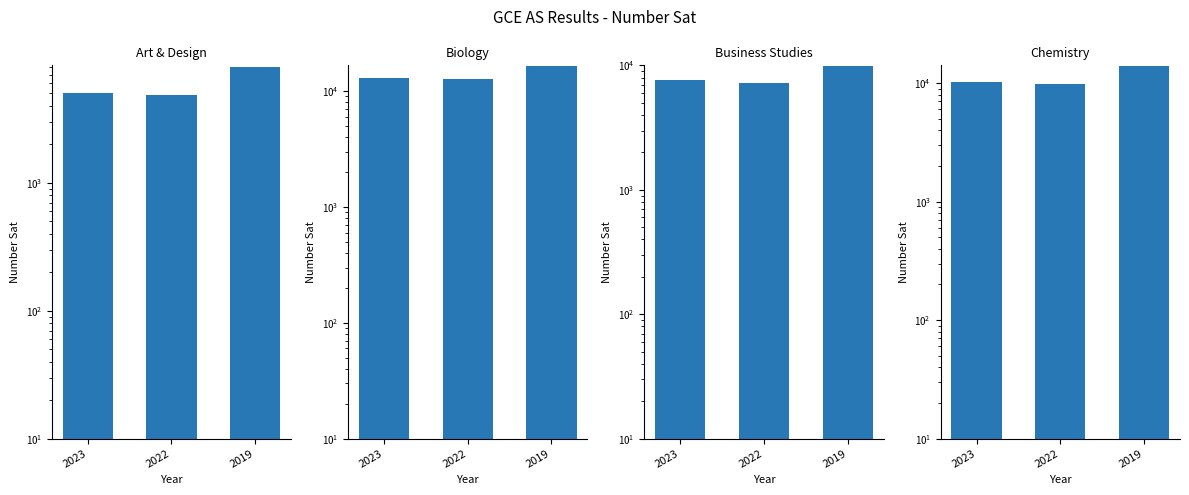

List the series in order of their peak value, highest first.

Biology, Chemistry, Business Studies, Art & Design